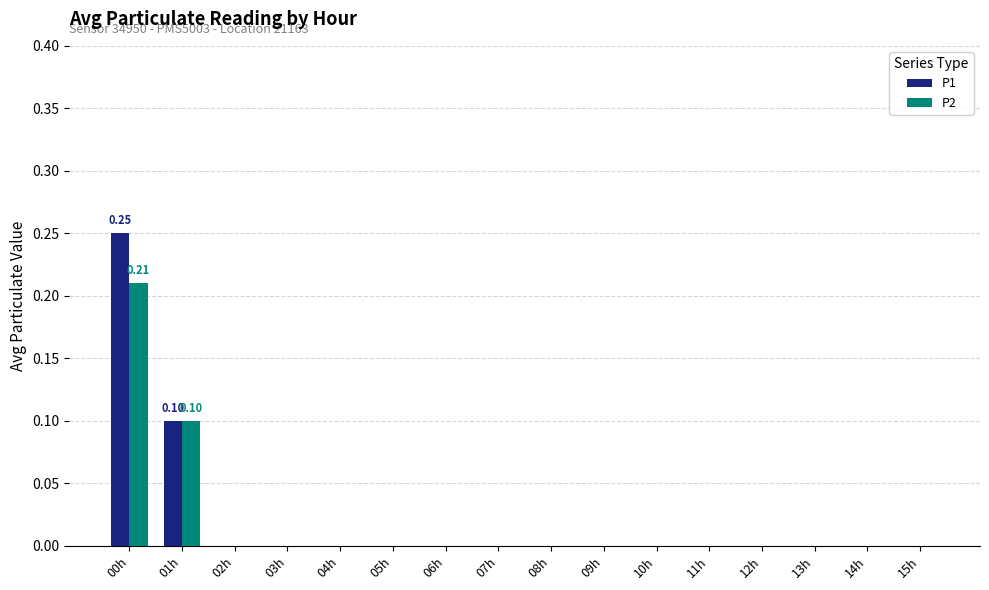

The value of P1 at 00h is 0.1. True or false?

False